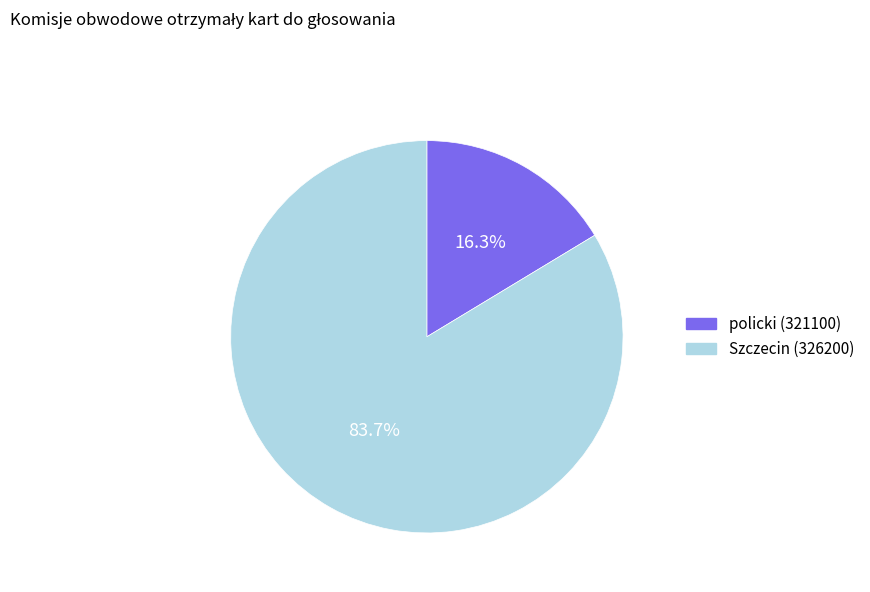

Which has a higher value, policki (321100) or Szczecin (326200)?

Szczecin (326200)